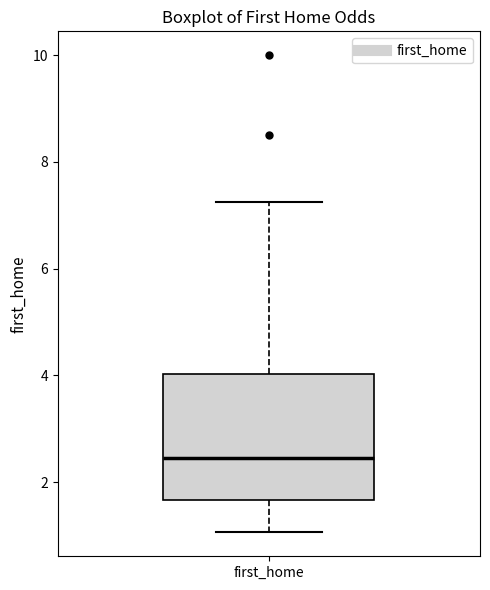

Where does the upper whisker of the box for first_home end on the y-axis? The values are not printed on the chart, so give them approximately, as read against the axis.

7.2